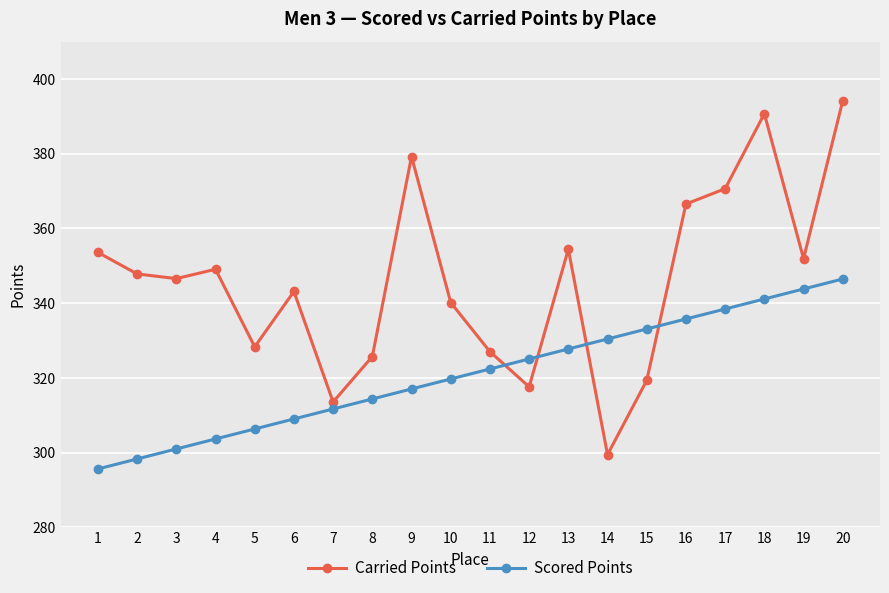

What is the total value across all series at 13?

682.2